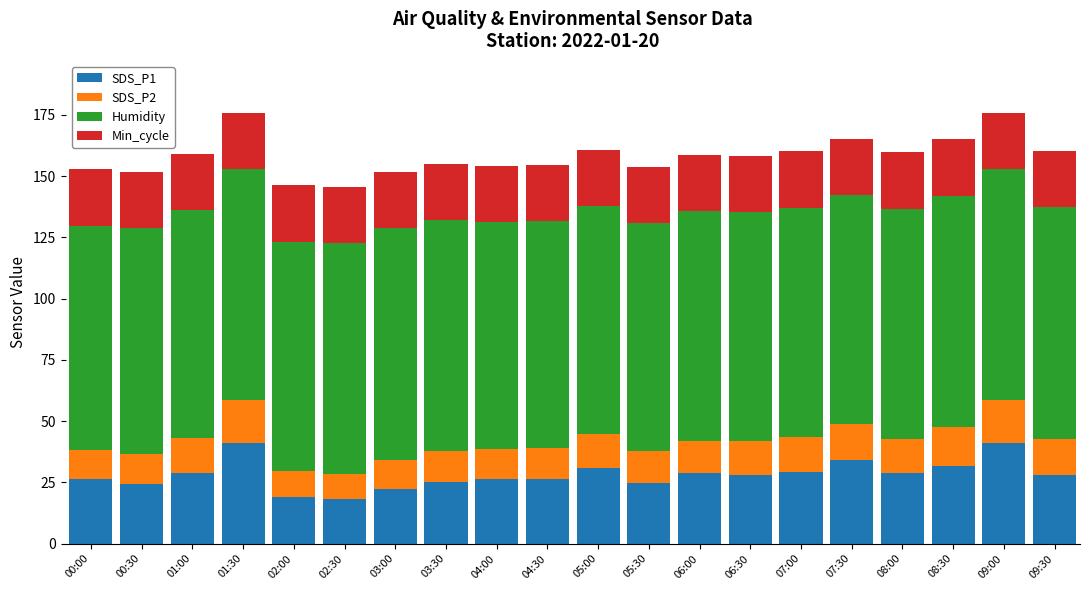

The value of SDS_P1 at 01:00 is 17.0. True or false?

False